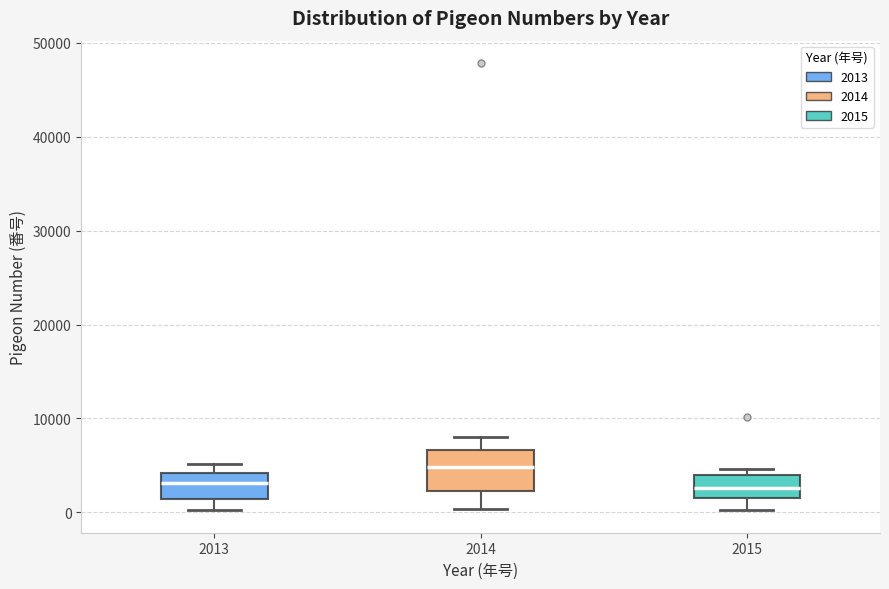

Reading left to right, read every box against the y-axis: the position of its median line, the range the box covers, and the ends of its whiskers. The values are not printed on the chart, so give them approximately, as read against the axis.

2013: median 3000, box 1000 to 4000, whiskers 0 to 5000
2014: median 5000, box 2000 to 7000, whiskers 0 to 8000
2015: median 3000, box 2000 to 4000, whiskers 0 to 5000